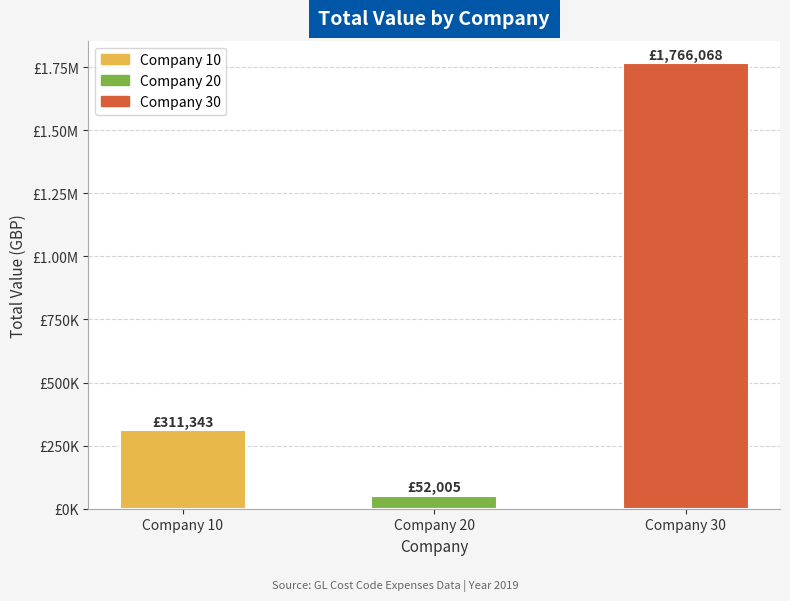

What is the sum of all values?

2129416.2